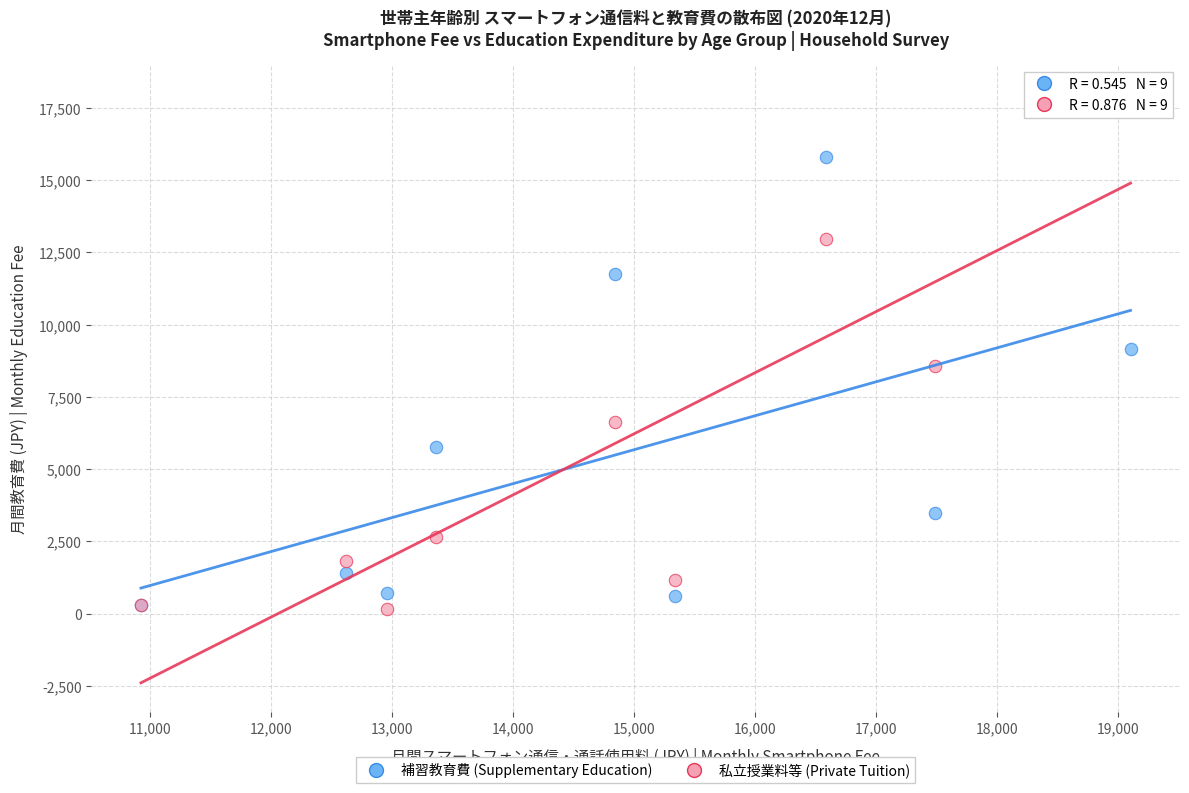

In the 補習教育費 (Supplementary Education) series, what Y value is closest to 8041?

9152